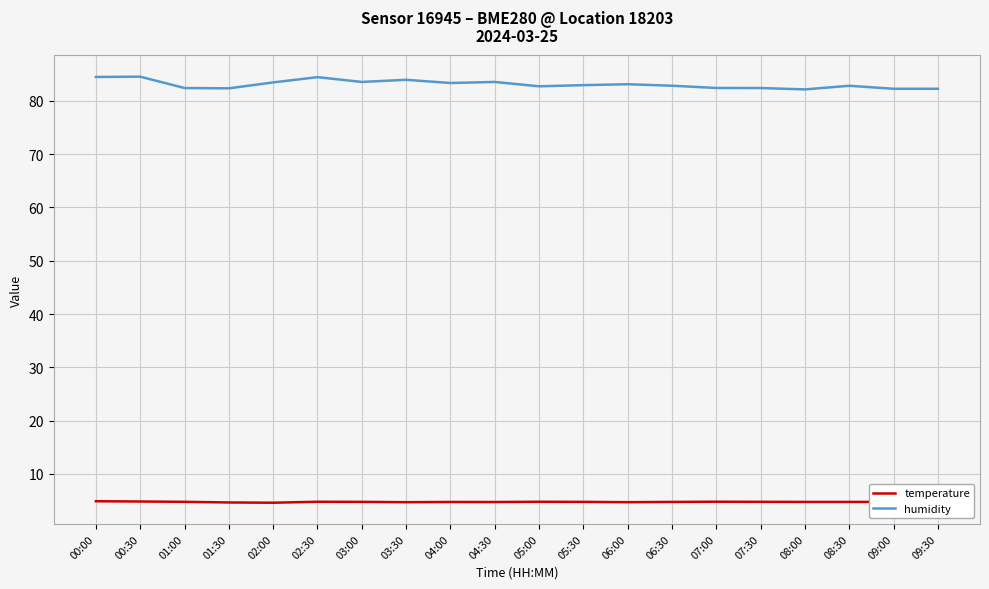

Rank the series at 00:30 from lowest to highest value.

temperature, humidity